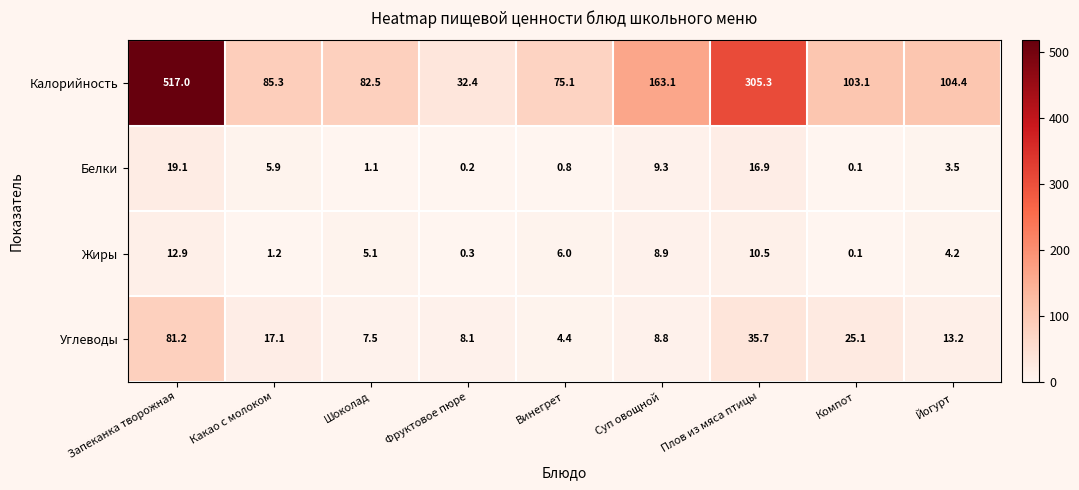

At which category is the sum across all series the highest?

Запеканка творожная